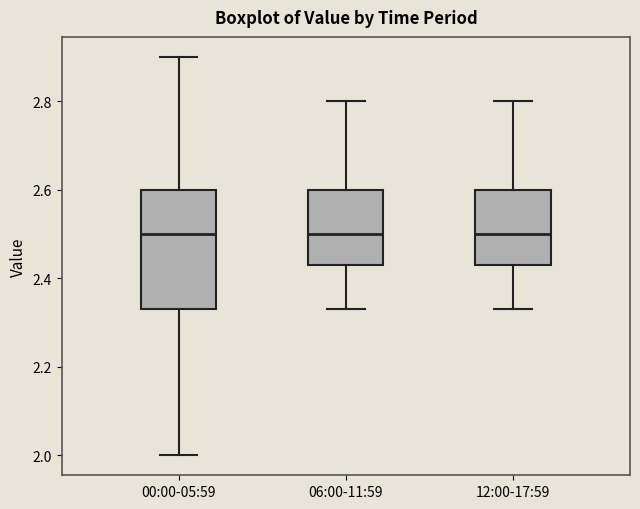

Reading left to right, transcribe this box plot: for each box, give where its median line is, the range the box spans, and where its two whiskers end, as read against the y-axis. The values are not printed on the chart, so give them approximately, as read against the axis.

00:00-05:59: median 2.50, box 2.34 to 2.60, whiskers 2.00 to 2.90
06:00-11:59: median 2.50, box 2.44 to 2.60, whiskers 2.34 to 2.80
12:00-17:59: median 2.50, box 2.44 to 2.60, whiskers 2.34 to 2.80